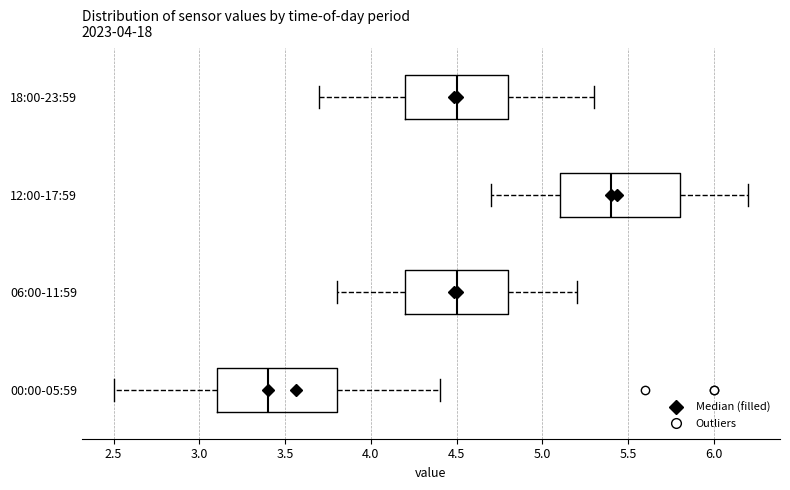

Where does the median line of the box for 12:00-17:59 sit on the x-axis? The values are not printed on the chart, so give them approximately, as read against the axis.

5.4